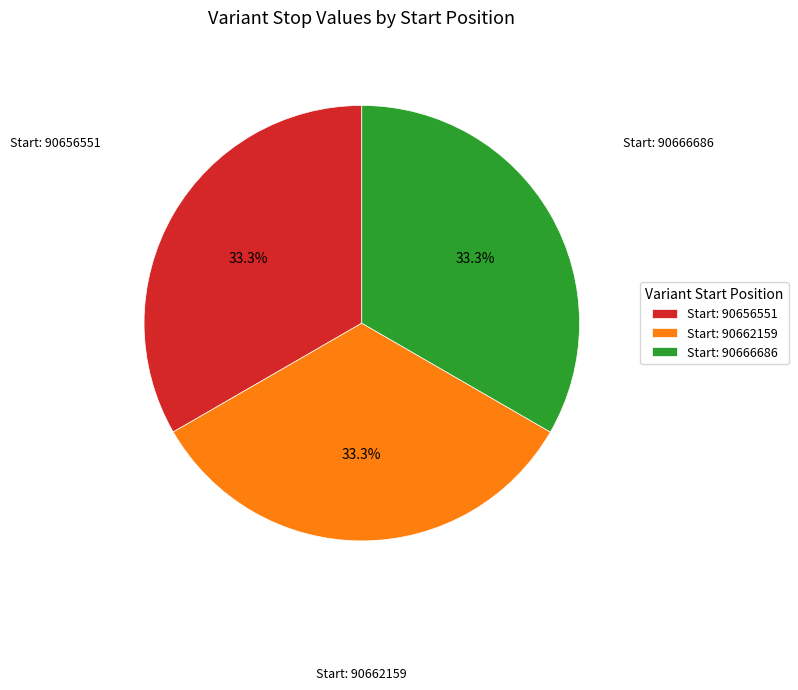

Approximately how many times larger is the value at Start: 90662159 compared to Start: 90656551?

1.0